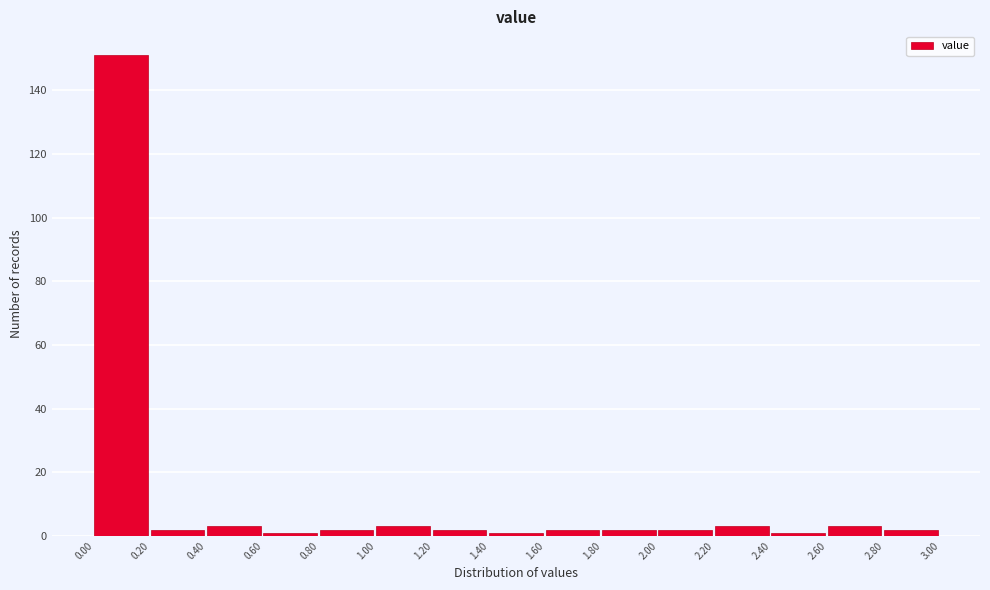

Over which range of the x-axis is the bar tallest?

0.00 to 0.20